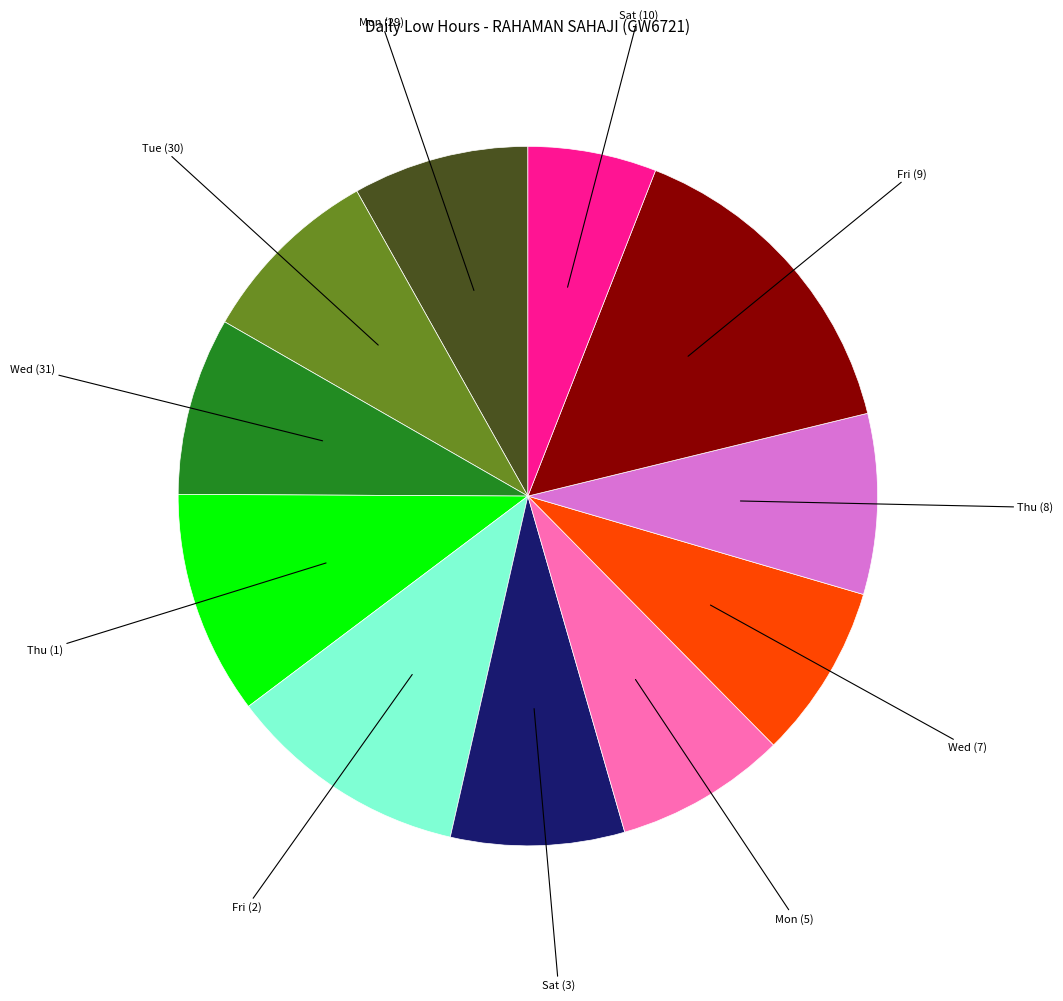

Is there a majority slice in this chart?

No